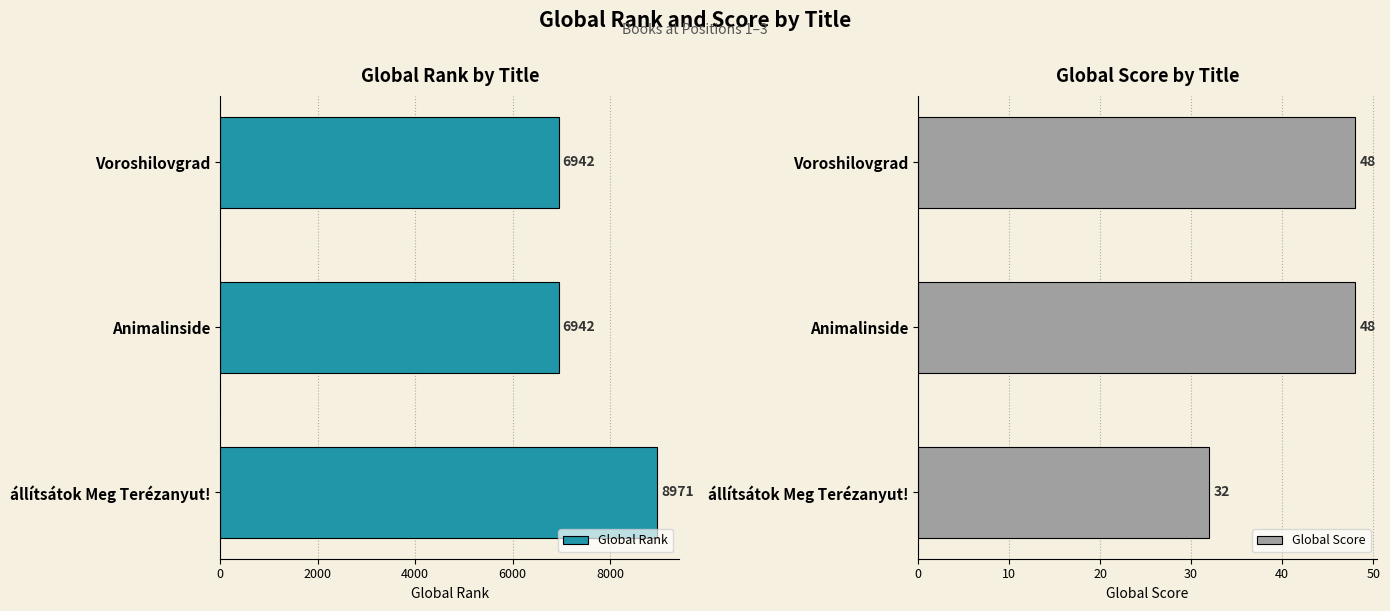

What is the highest value of the Global Score series?

48